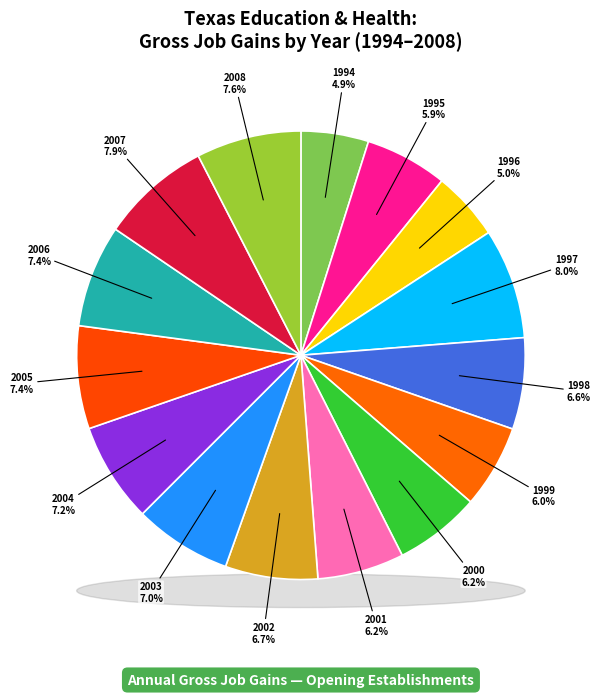

Does any single category account for the majority?

No